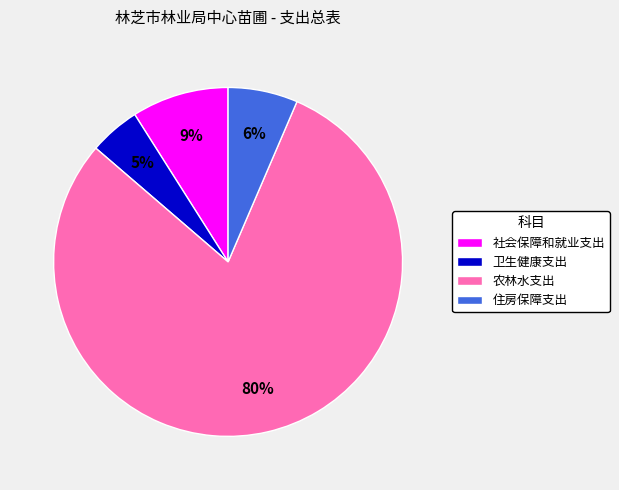

How many segments does this pie chart have?

4